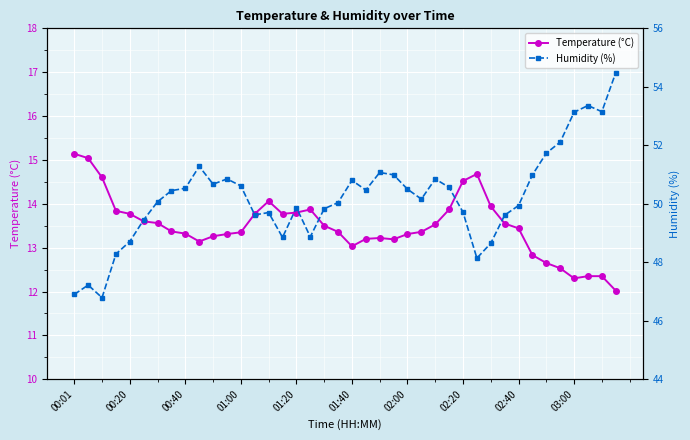

Reading left to right, transcribe all the data shown in this chart.

Temperature (°C): 15.1	15.0	14.6	13.8	13.8	13.6	13.6	13.4	13.3	13.1	13.3	13.3	13.3	13.8	14.1	13.8	13.8	13.9	13.5	13.4	13.0	13.2	13.2	13.2	13.3	13.4	13.5	13.9	14.5	14.7	13.9	13.6	13.4	12.8	12.7	12.5	12.3	12.3	12.3	12.0
Humidity (%): 46.9	47.2	46.8	48.3	48.7	49.5	50.1	50.5	50.5	51.3	50.7	50.9	50.6	49.6	49.7	48.9	49.9	48.9	49.8	50.0	50.8	50.5	51.1	51.0	50.5	50.2	50.9	50.6	49.7	48.1	48.6	49.6	49.9	51.0	51.7	52.1	53.1	53.4	53.1	54.5